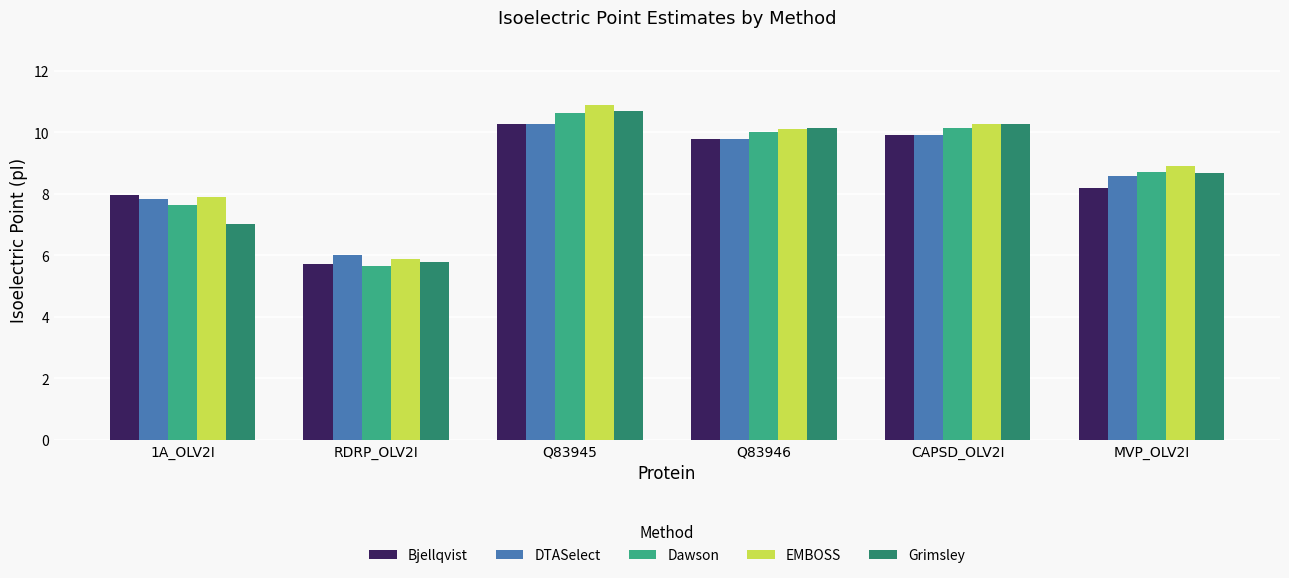

Which series changed the most between 1A_OLV2I and MVP_OLV2I?

Grimsley